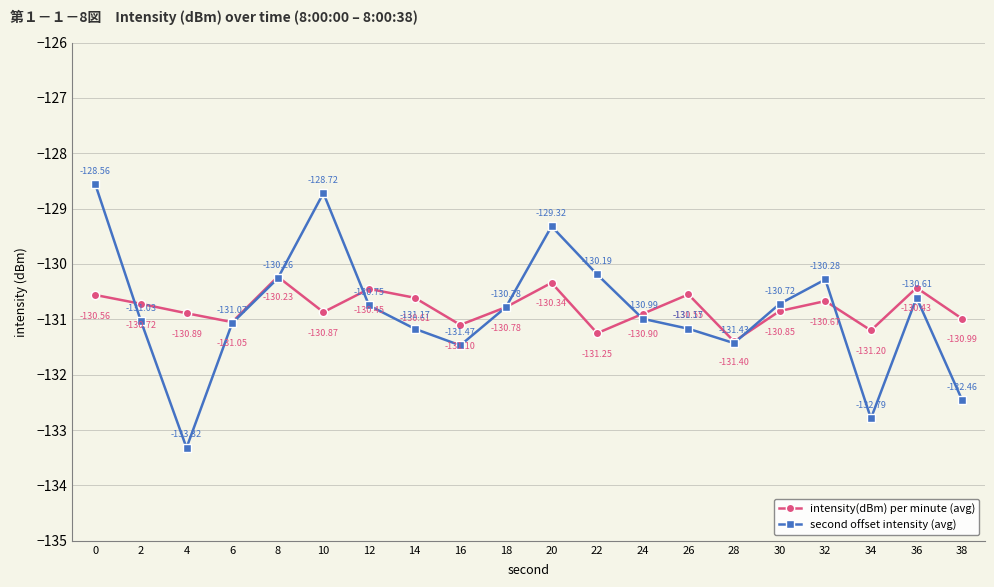

Which series changed the most between 4 and 14?

second offset intensity (avg)